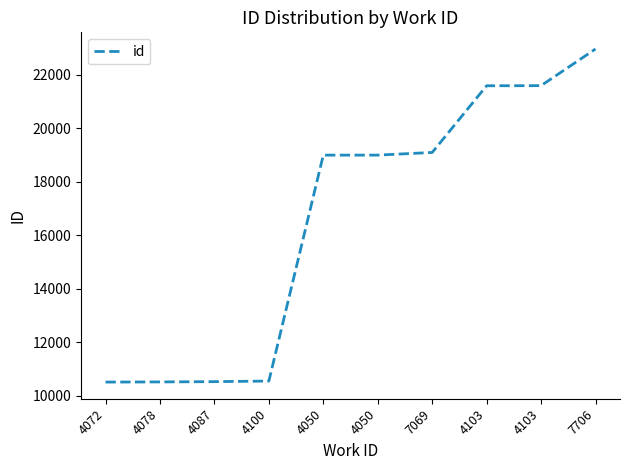

Is it true that the value at 4078 is 10521?

True